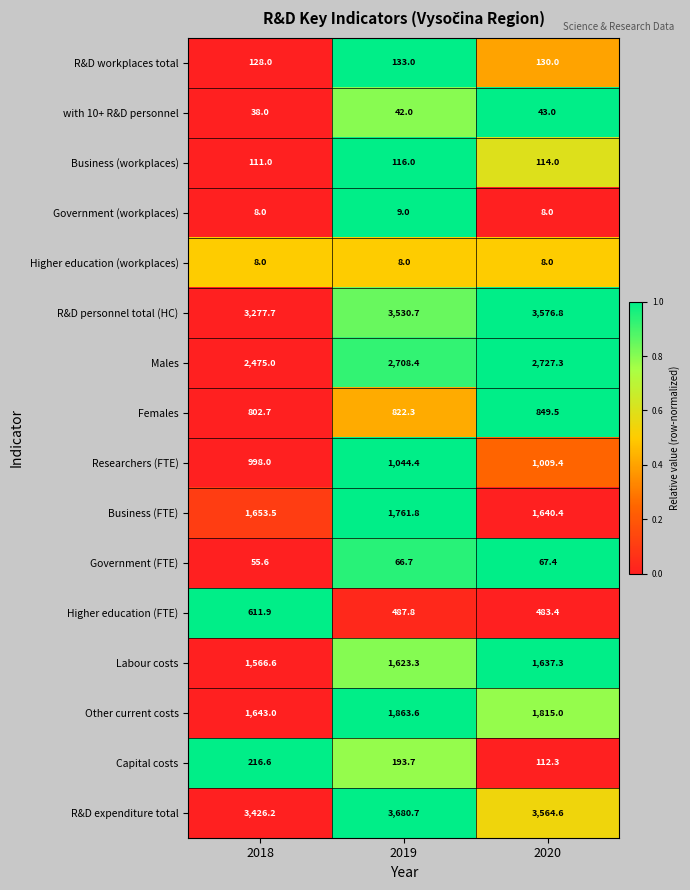

At how many categories does at least one series exceed 2783?

3